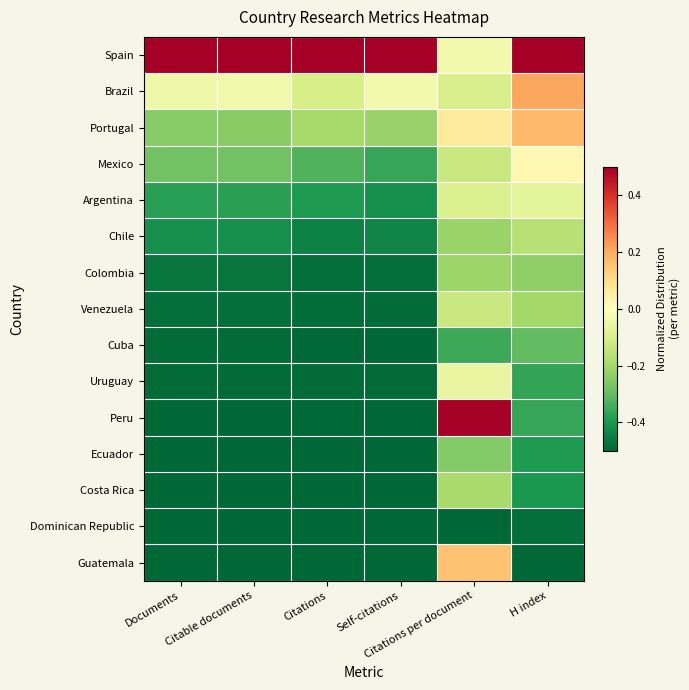

Reading left to right, extract all data points from this chart.

Spain: Documents=0.5	Citable documents=0.5	Citations=0.5	Self-citations=0.5	Citations per document=-0.0	H index=0.5
Brazil: Documents=-0.0	Citable documents=-0.0	Citations=-0.1	Self-citations=-0.0	Citations per document=-0.1	H index=0.2
Portugal: Documents=-0.2	Citable documents=-0.2	Citations=-0.2	Self-citations=-0.2	Citations per document=0.1	H index=0.2
Mexico: Documents=-0.3	Citable documents=-0.3	Citations=-0.3	Self-citations=-0.4	Citations per document=-0.1	H index=0.0
Argentina: Documents=-0.4	Citable documents=-0.4	Citations=-0.4	Self-citations=-0.4	Citations per document=-0.1	H index=-0.1
Chile: Documents=-0.4	Citable documents=-0.4	Citations=-0.4	Self-citations=-0.4	Citations per document=-0.2	H index=-0.2
Colombia: Documents=-0.5	Citable documents=-0.5	Citations=-0.5	Self-citations=-0.5	Citations per document=-0.2	H index=-0.2
Venezuela: Documents=-0.5	Citable documents=-0.5	Citations=-0.5	Self-citations=-0.5	Citations per document=-0.1	H index=-0.2
Cuba: Documents=-0.5	Citable documents=-0.5	Citations=-0.5	Self-citations=-0.5	Citations per document=-0.4	H index=-0.3
Uruguay: Documents=-0.5	Citable documents=-0.5	Citations=-0.5	Self-citations=-0.5	Citations per document=-0.1	H index=-0.4
Peru: Documents=-0.5	Citable documents=-0.5	Citations=-0.5	Self-citations=-0.5	Citations per document=0.5	H index=-0.4
Ecuador: Documents=-0.5	Citable documents=-0.5	Citations=-0.5	Self-citations=-0.5	Citations per document=-0.3	H index=-0.4
Costa Rica: Documents=-0.5	Citable documents=-0.5	Citations=-0.5	Self-citations=-0.5	Citations per document=-0.2	H index=-0.4
Dominican Republic: Documents=-0.5	Citable documents=-0.5	Citations=-0.5	Self-citations=-0.5	Citations per document=-0.5	H index=-0.5
Guatemala: Documents=-0.5	Citable documents=-0.5	Citations=-0.5	Self-citations=-0.5	Citations per document=0.2	H index=-0.5